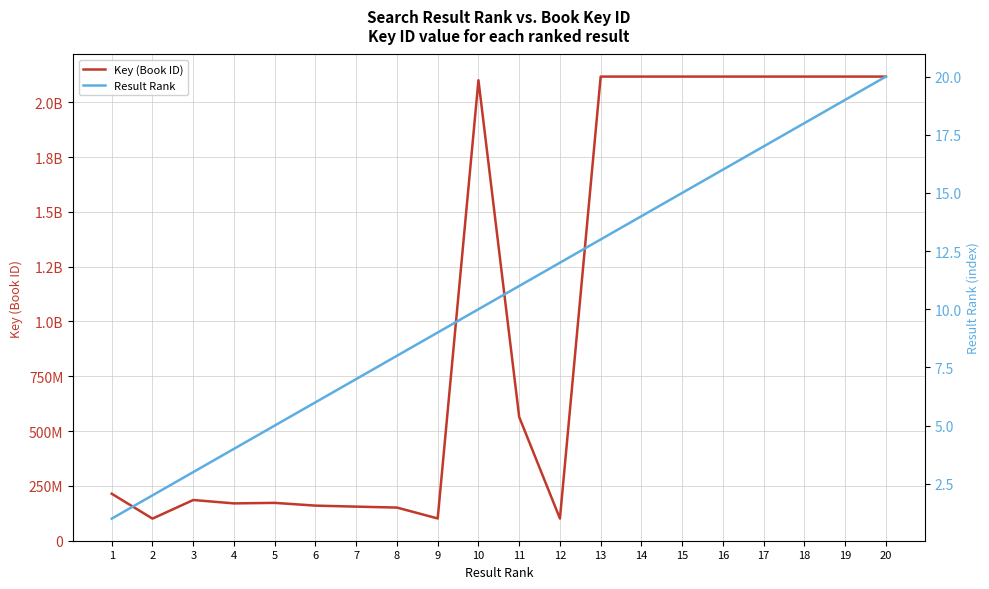

True or false: Key (Book ID) and Result Rank cross at least once.

False